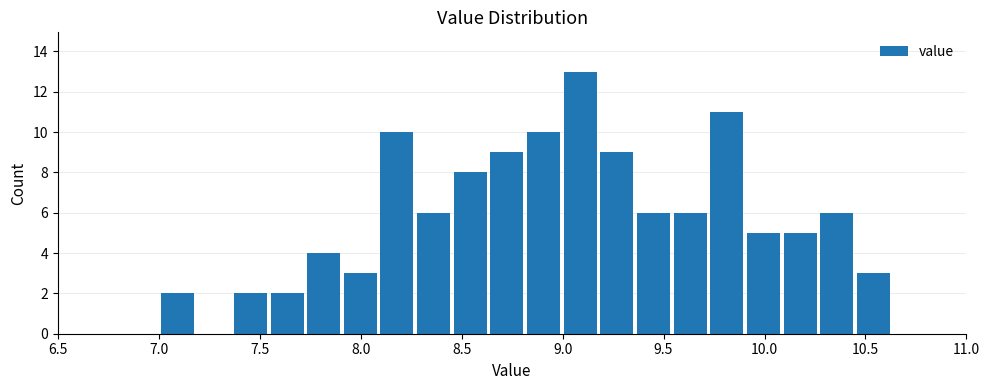

Read against the x-axis, roughly where is the centre of the tallest bar?

9.10